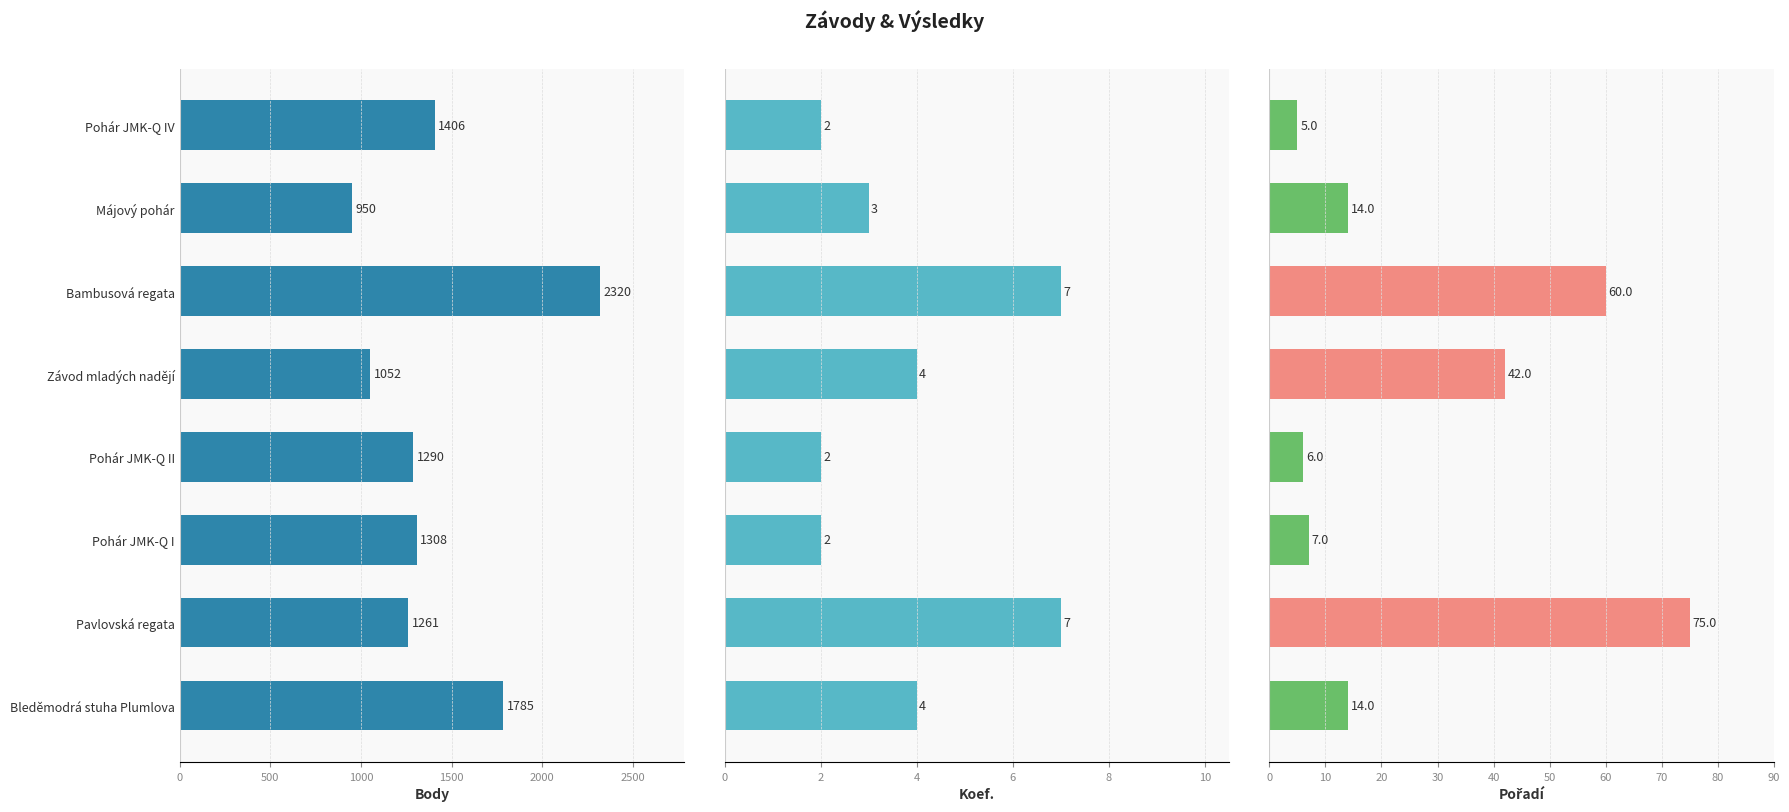

Which series has the largest total across all categories?

Body